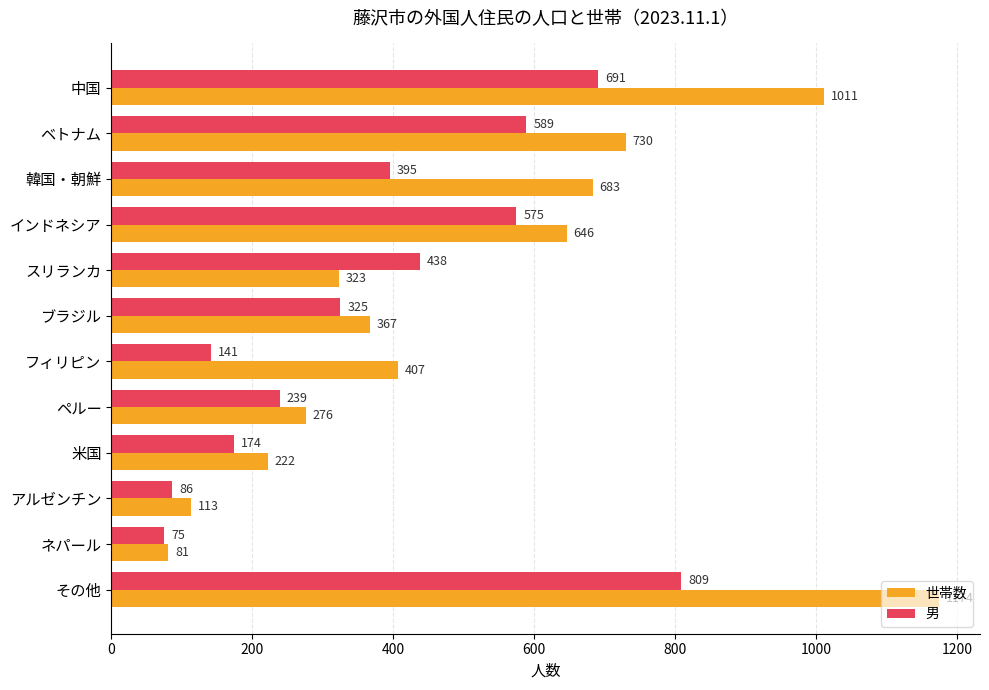

Which series has the largest range (max minus min)?

世帯数